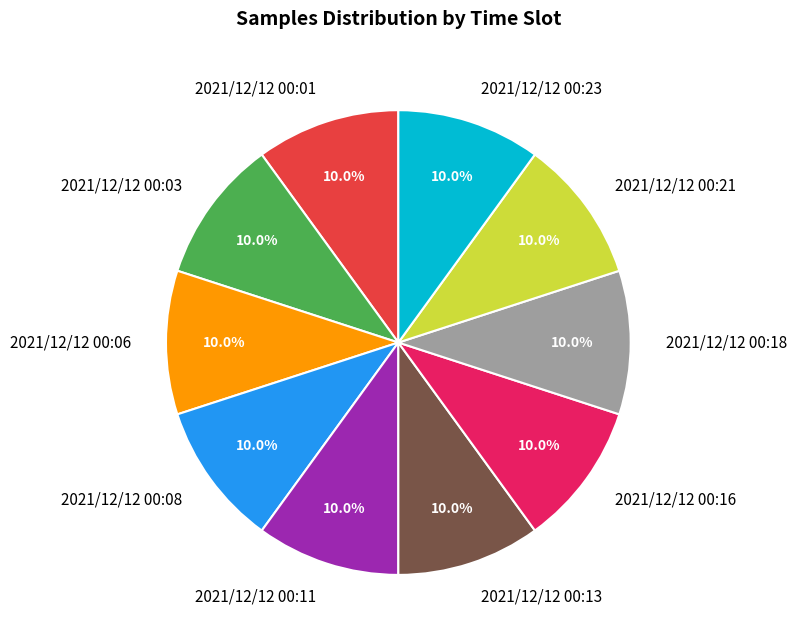

Do 2021/12/12 00:21 and 2021/12/12 00:03 together represent more than half of the pie?

No